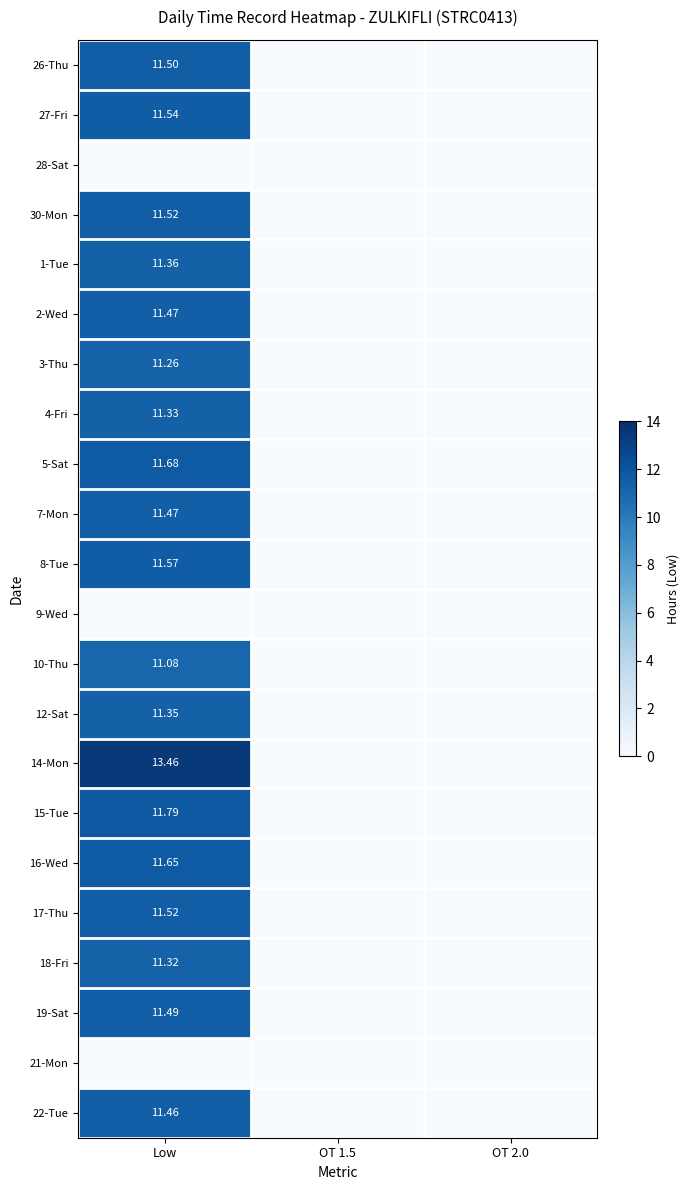

How many positive values does the 16-Wed series have?

1